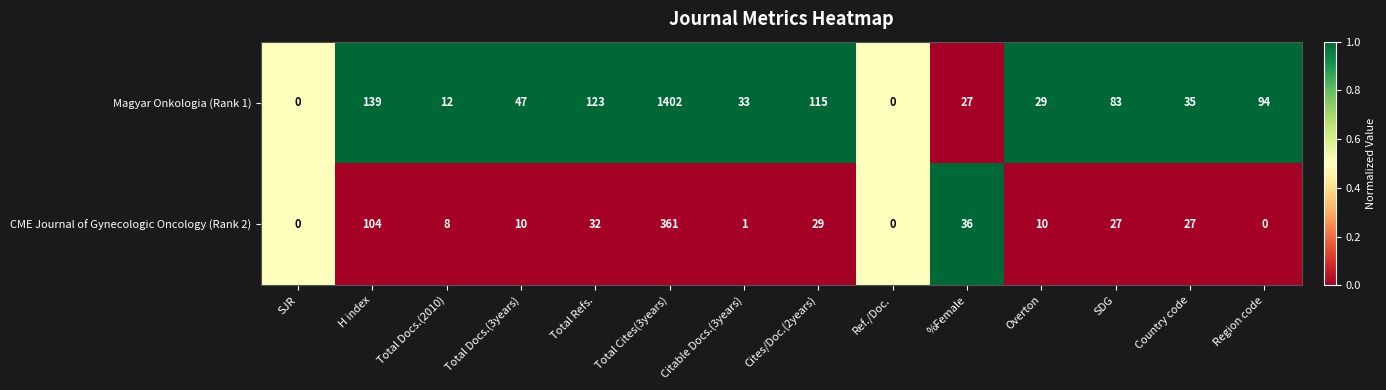

Which category has the highest value in the Magyar Onkologia (Rank 1) series?

Total Cites(3years)